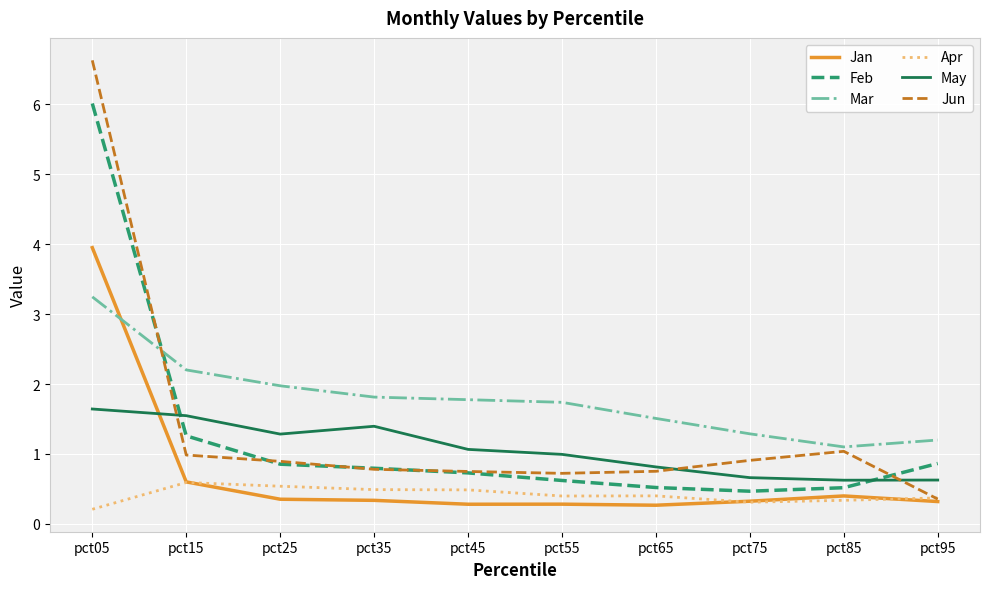

What is the maximum value shown in the chart?

6.6